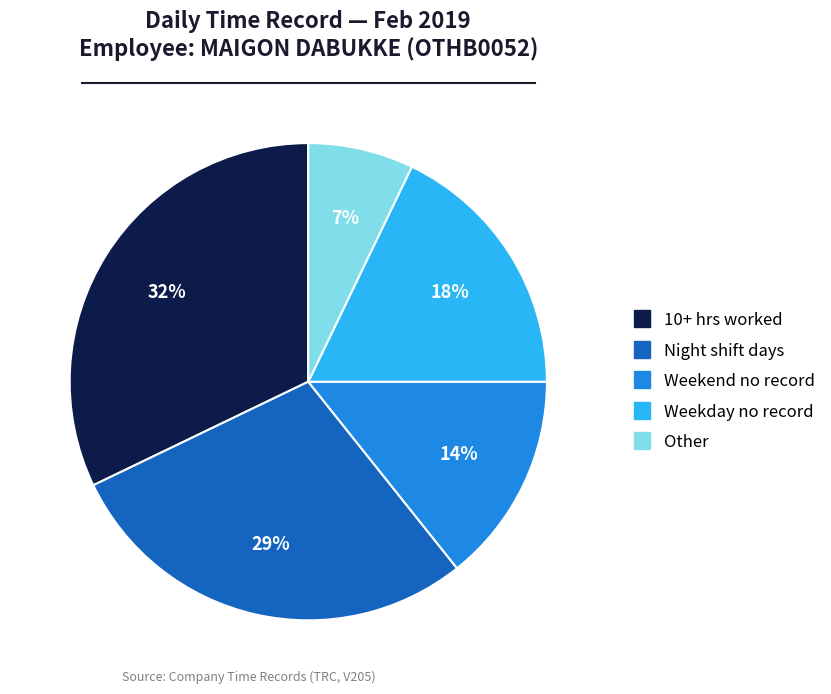

Is there any slice that represents more than half of the pie?

No